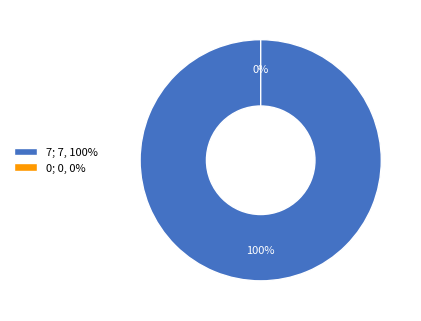

Does any single category account for the majority?

Yes